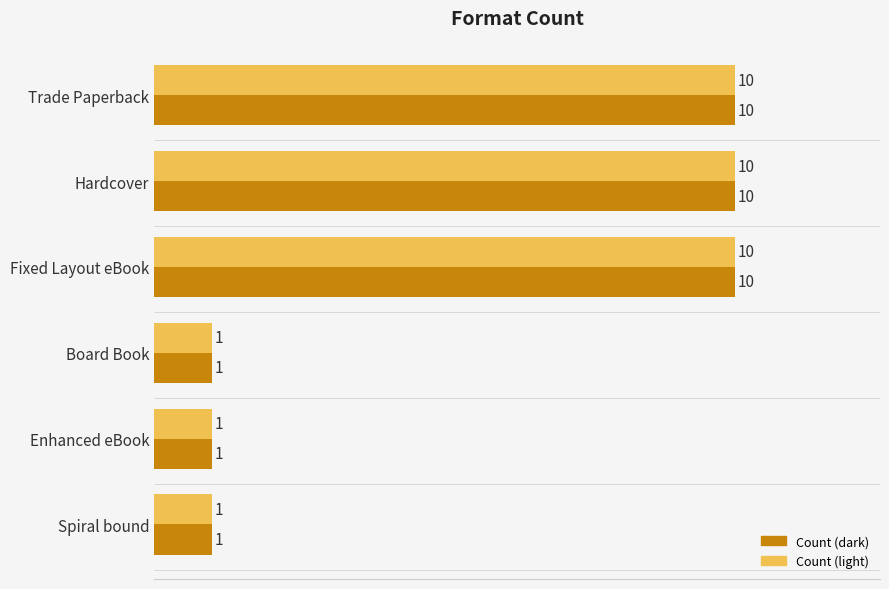

What is the difference between the maximum and second lowest values in the Count (dark) series?

9